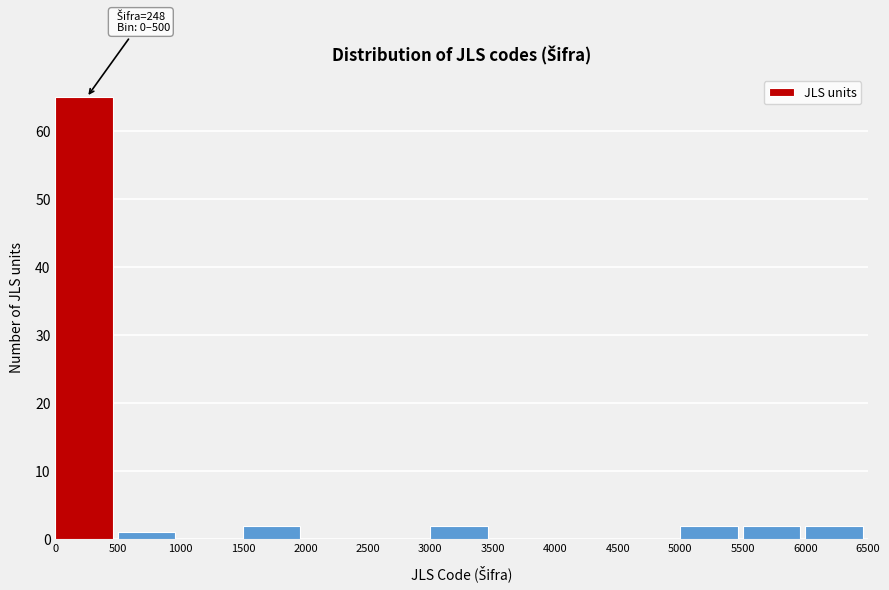

Over which range of the x-axis is the bar tallest?

0 to 500